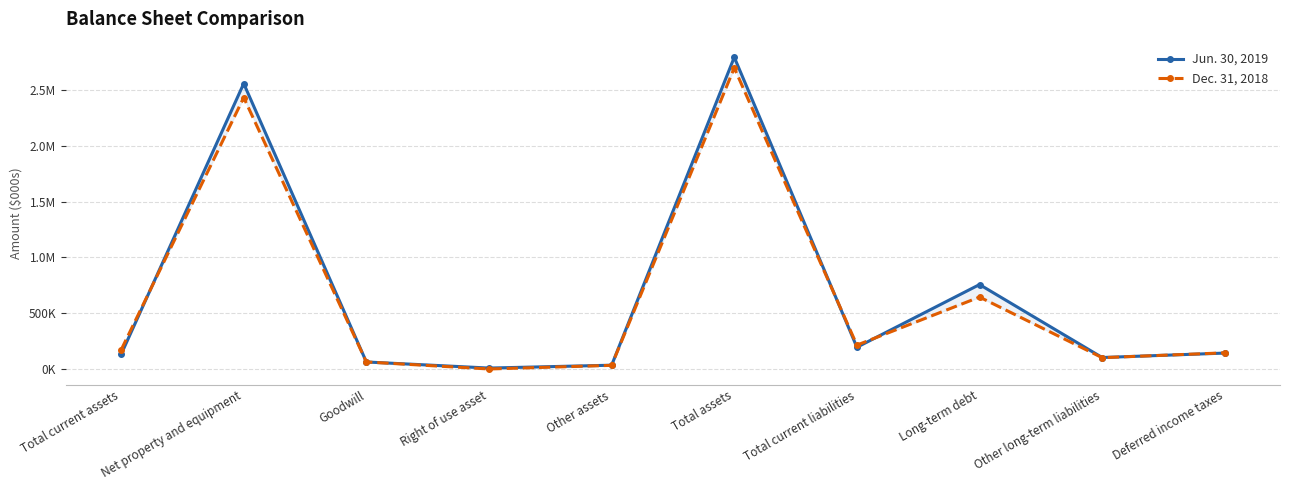

Which series has the largest range (max minus min)?

Jun. 30, 2019